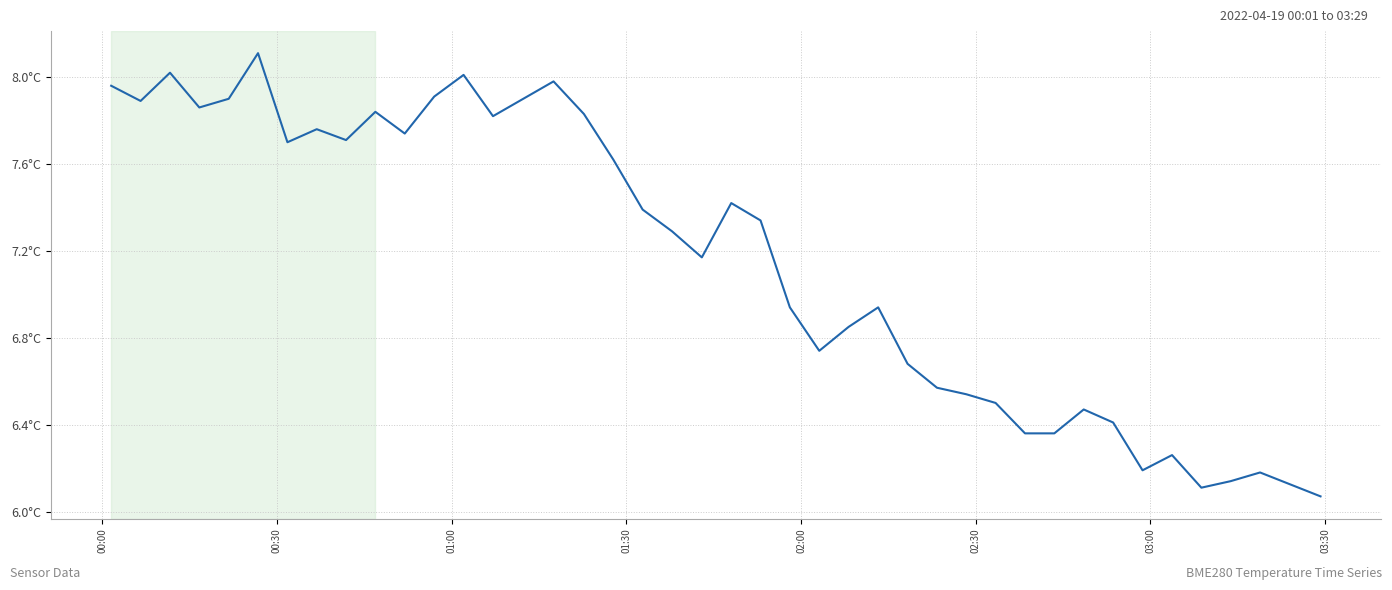

Does the chart have visible grid lines?

Yes